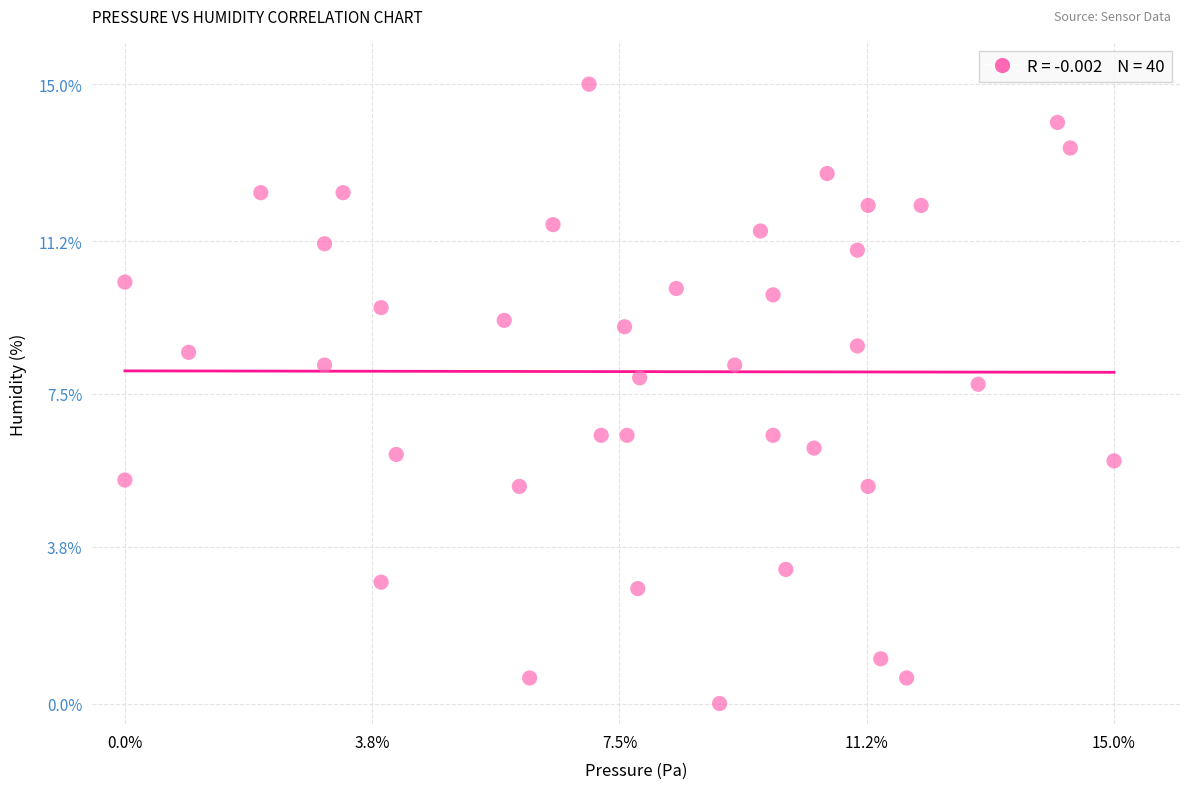

What is the range of Y values (max minus min)?

15.0